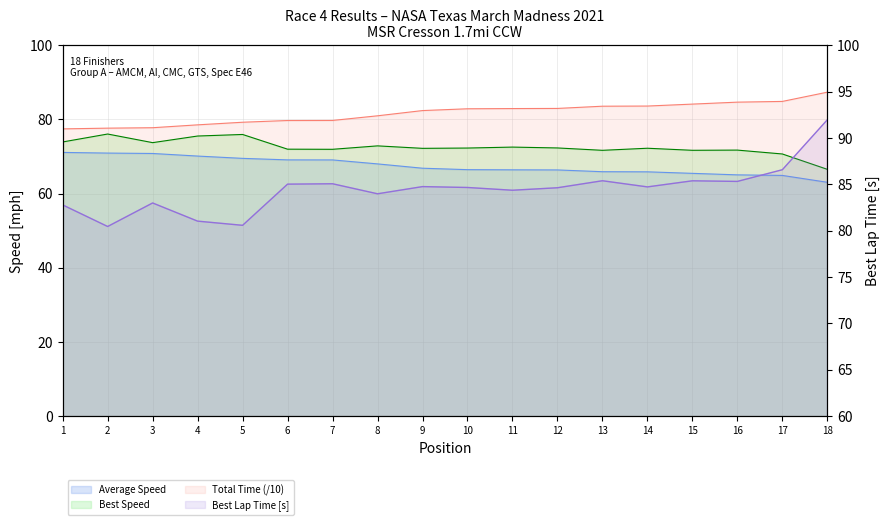

What is the sum of all Average Speed values?

1215.0